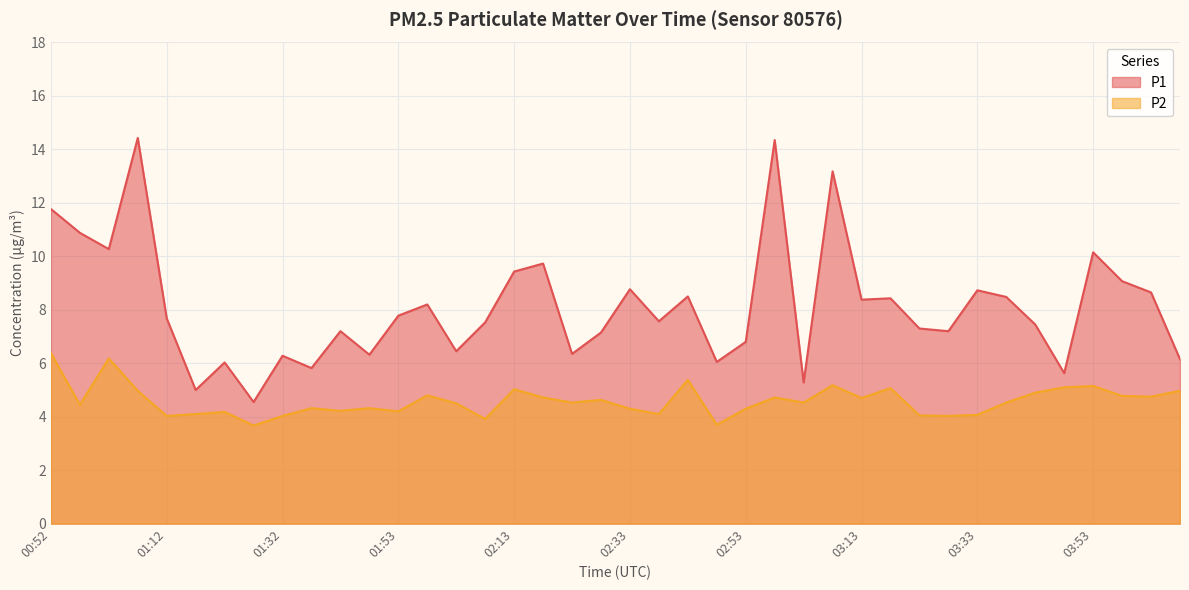

Reading right to left, extract all data points from this chart.

P1: 04:08=6.2	04:03=8.7	03:58=9.1	03:53=10.2	03:48=5.6	03:43=7.5	03:38=8.5	03:33=8.7	03:28=7.2	03:23=7.3	03:18=8.4	03:13=8.4	03:08=13.2	03:03=5.3	02:58=14.3	02:53=6.8	02:48=6.0	02:43=8.5	02:38=7.6	02:33=8.8	02:28=7.2	02:23=6.3	02:18=9.7	02:13=9.4	02:08=7.5	02:03=6.5	01:58=8.2	01:53=7.8	01:47=6.3	01:42=7.2	01:37=5.8	01:32=6.3	01:27=4.5	01:22=6.0	01:17=5.0	01:12=7.7	01:07=14.4	01:02=10.3	00:57=10.9	00:52=11.8
P2: 04:08=5.0	04:03=4.8	03:58=4.8	03:53=5.2	03:48=5.1	03:43=4.9	03:38=4.5	03:33=4.1	03:28=4.0	03:23=4.0	03:18=5.1	03:13=4.7	03:08=5.2	03:03=4.5	02:58=4.7	02:53=4.3	02:48=3.7	02:43=5.4	02:38=4.1	02:33=4.3	02:28=4.6	02:23=4.5	02:18=4.7	02:13=5.0	02:08=3.9	02:03=4.5	01:58=4.8	01:53=4.2	01:47=4.3	01:42=4.2	01:37=4.3	01:32=4.0	01:27=3.7	01:22=4.2	01:17=4.1	01:12=4.0	01:07=5.0	01:02=6.2	00:57=4.5	00:52=6.4